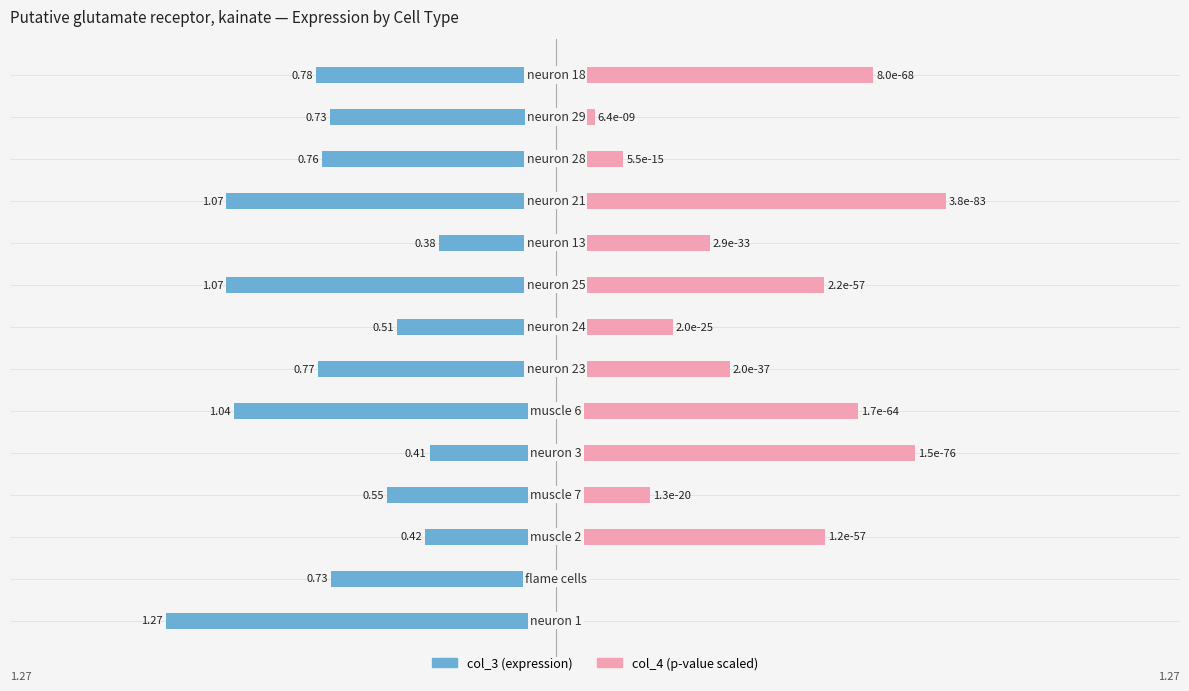

List the labels in order of col_4 value, largest first.

10, 4, 13, 5, 2, 8, 6, 9, 7, 3, 11, 12, 0, 1